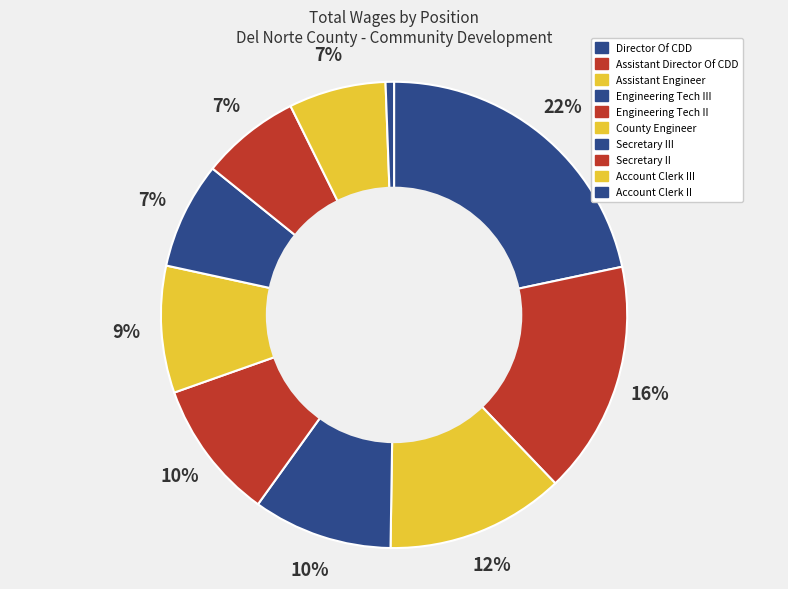

Which slice is the smallest?

Account Clerk II